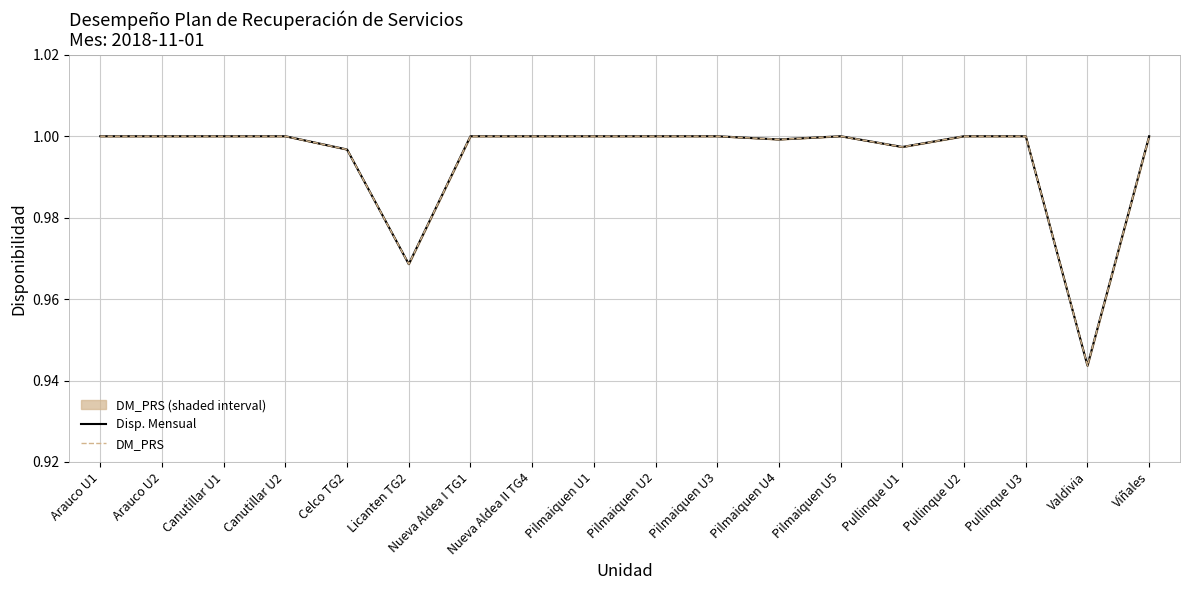

Count the number of data series in this chart.

2